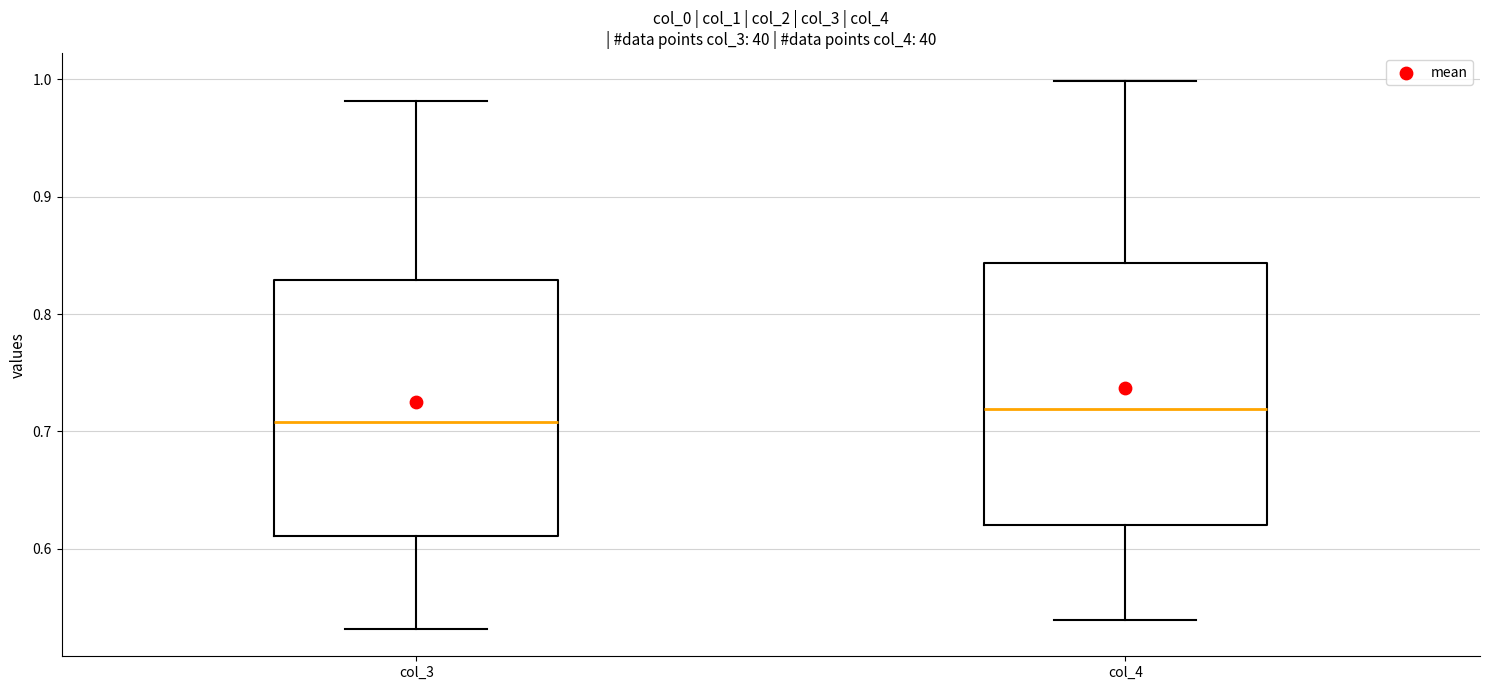

Reading left to right, read every box against the y-axis: the position of its median line, the range the box covers, and the ends of its whiskers. The values are not printed on the chart, so give them approximately, as read against the axis.

col_3: median 0.71, box 0.61 to 0.83, whiskers 0.53 to 0.98
col_4: median 0.72, box 0.62 to 0.84, whiskers 0.54 to 1.00